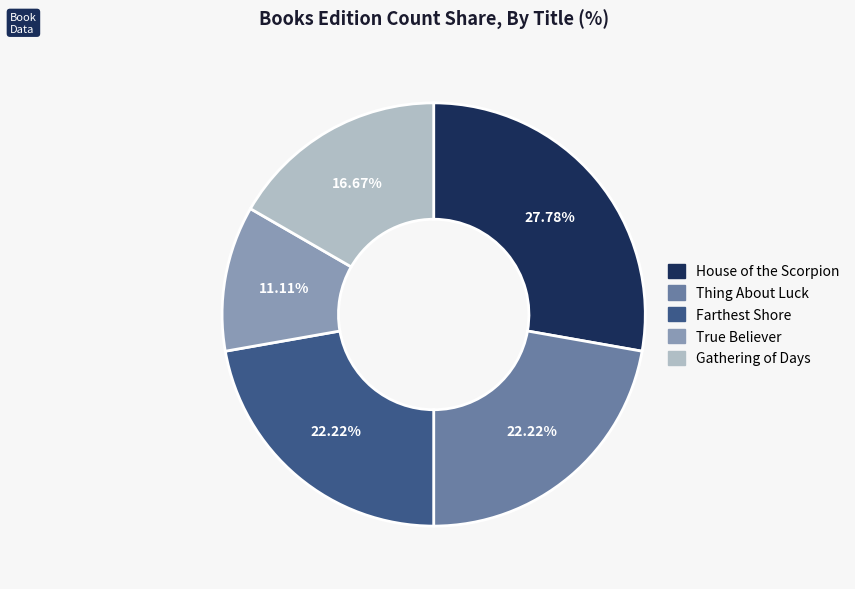

Does Farthest Shore represent more than half of the total?

No